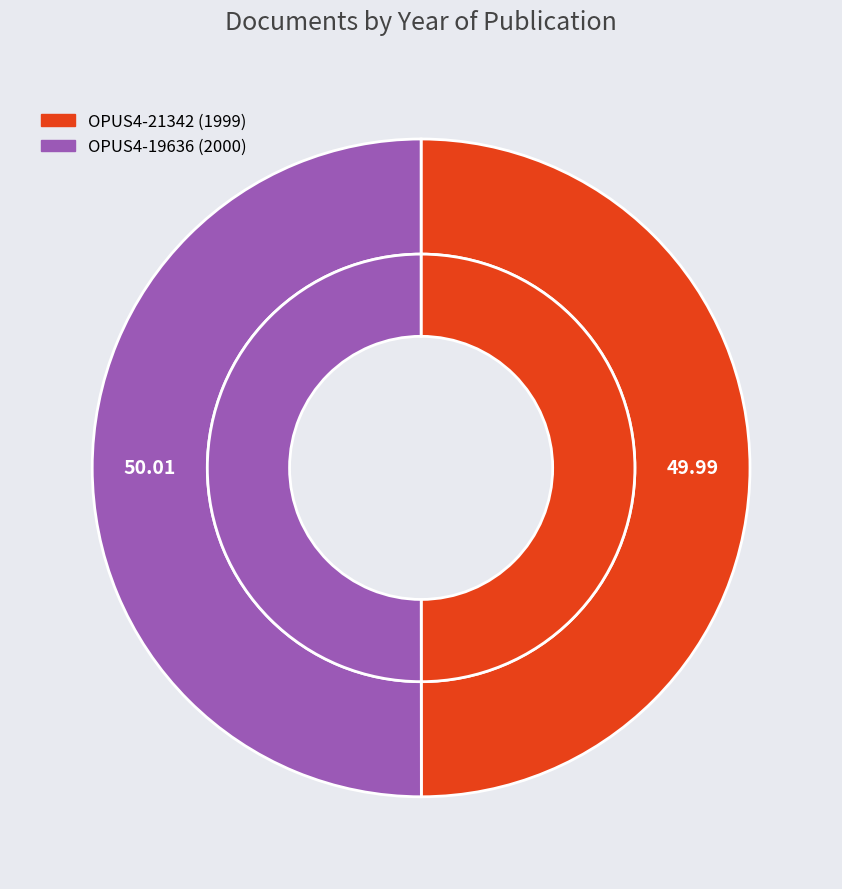

Combined, do OPUS4-21342 and OPUS4-19636 account for over 50%?

Yes